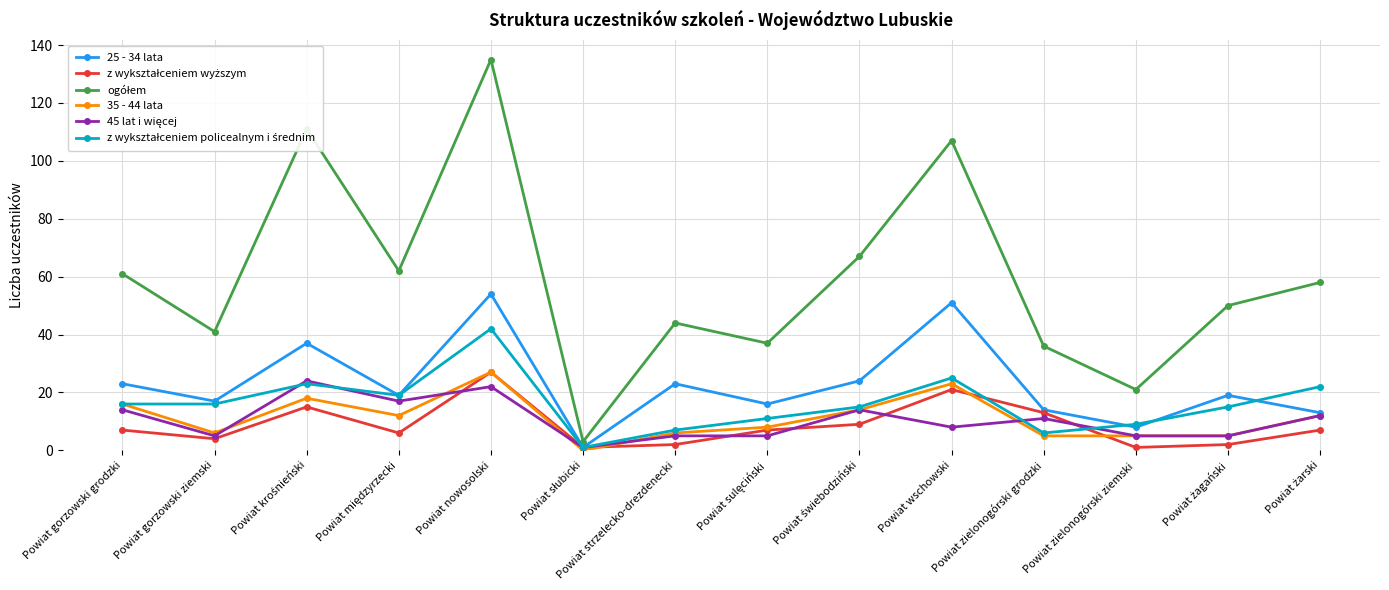

What is the highest value of the 25 - 34 lata series?

54